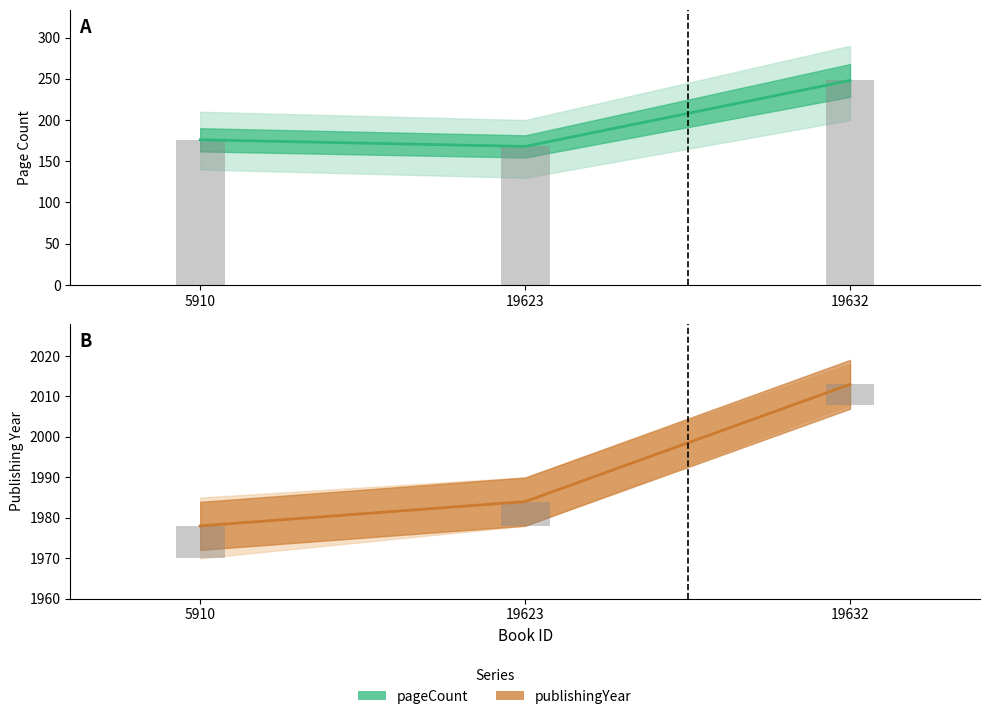

Reading left to right, what are all the values shown in this chart?

pageCount: 176	168	248
pageCount (bar): 176	168	248
publishingYear: 1978	1984	2013
publishingYear (bar): 8	6	5